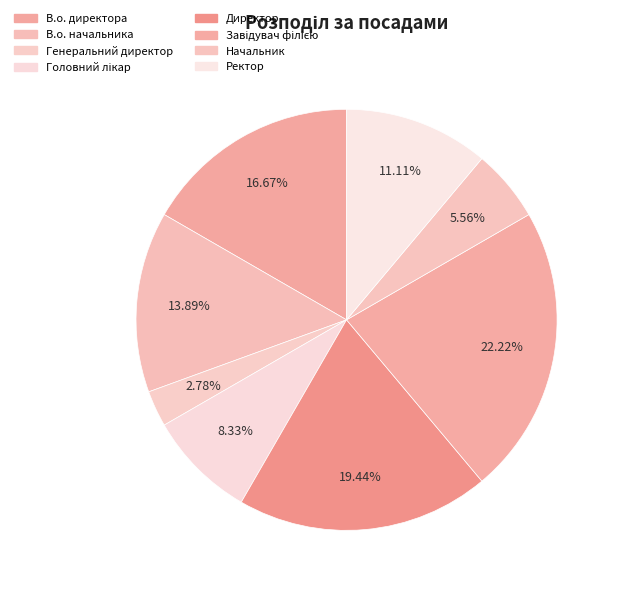

What is the smallest slice in the pie chart?

Генеральний директор